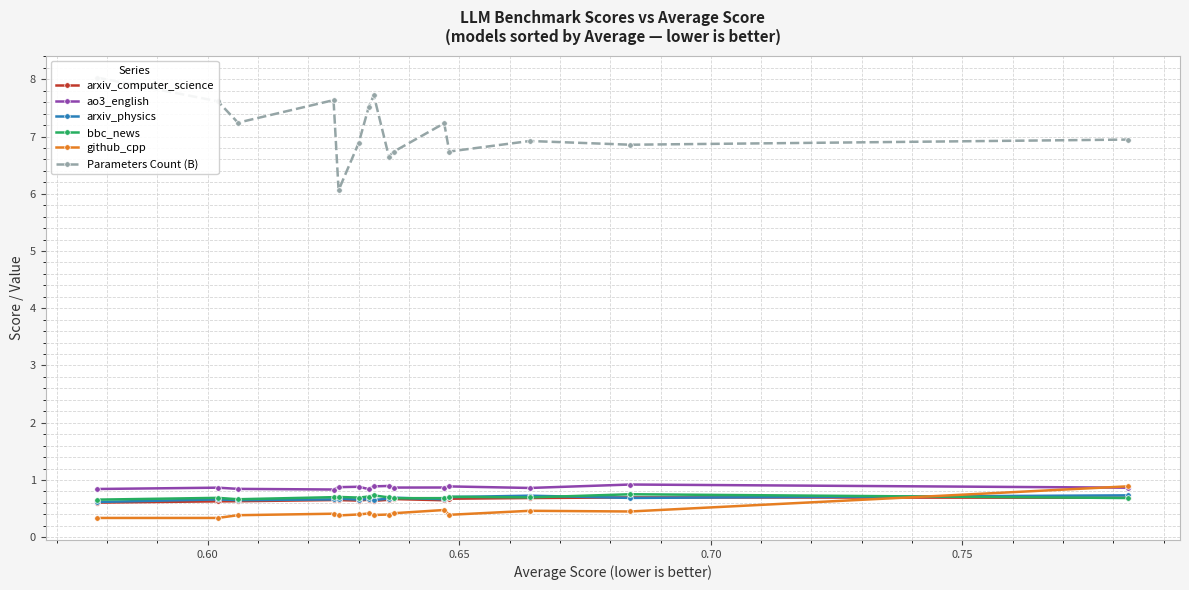

What is the difference between the maximum and minimum values in the github_cpp series?

0.6